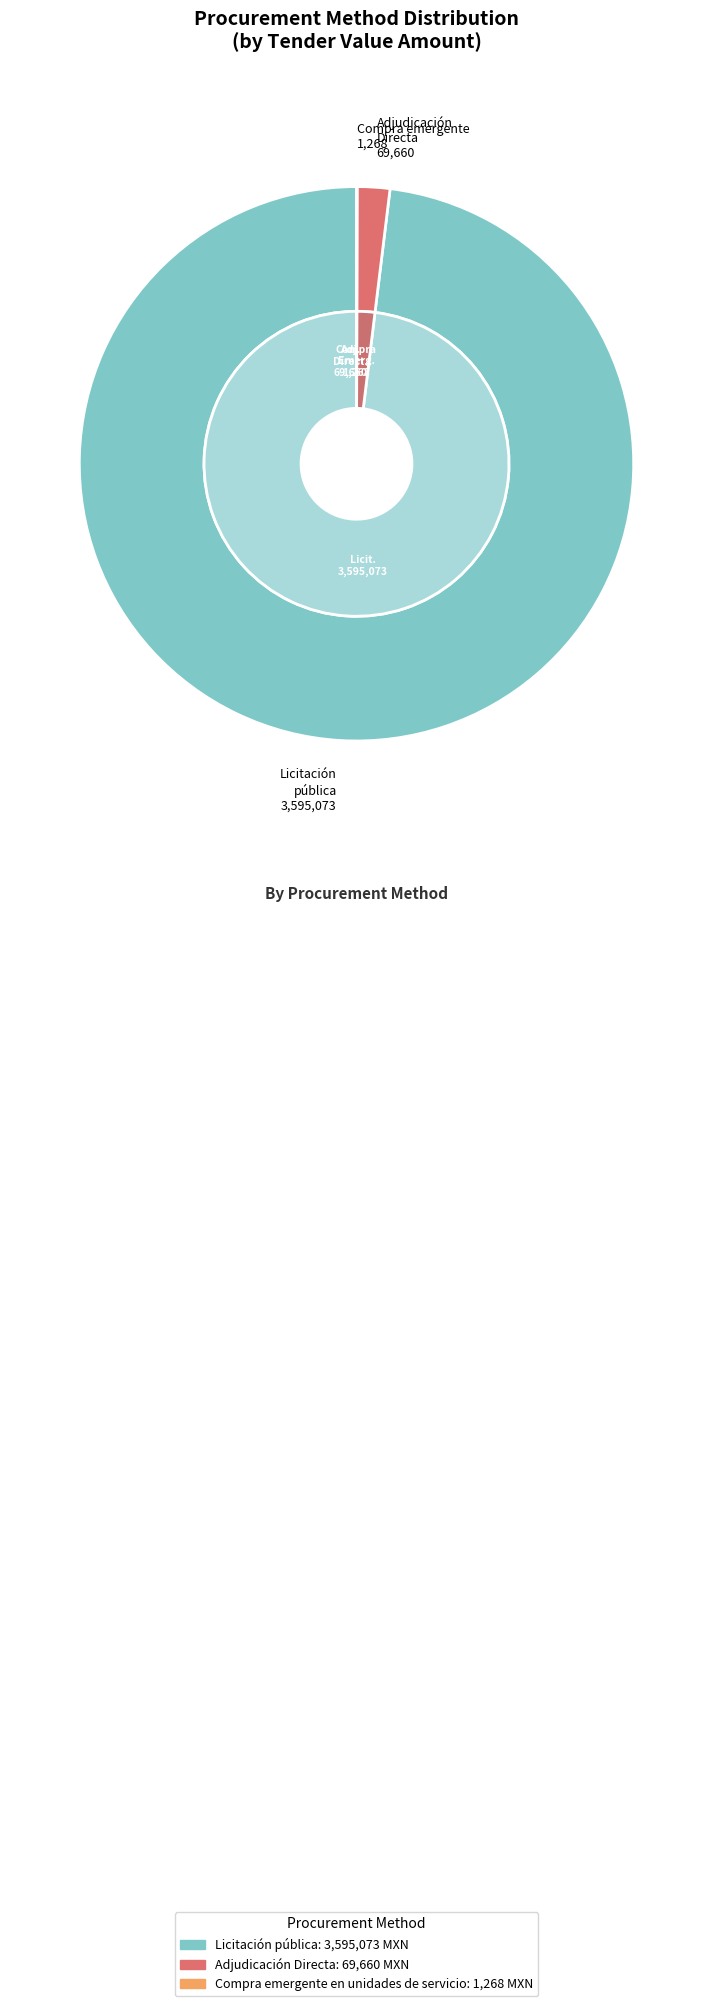

What is the total percentage of Compra emergente en unidades de servicio and Licitación pública?

98.1%